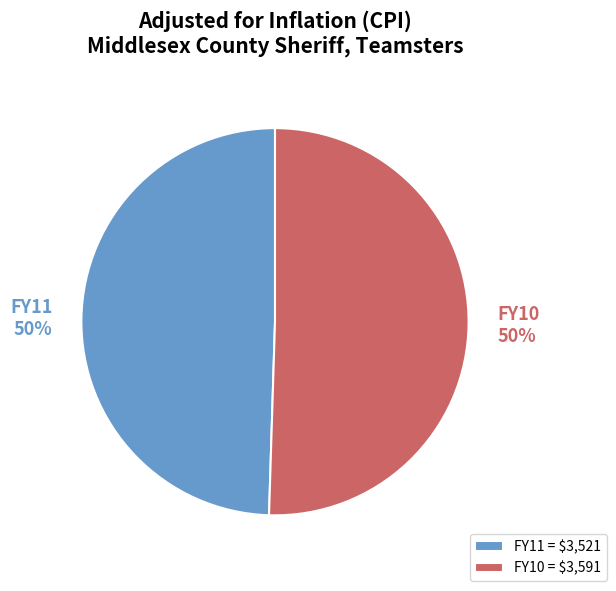

How many slices are in this pie chart?

2